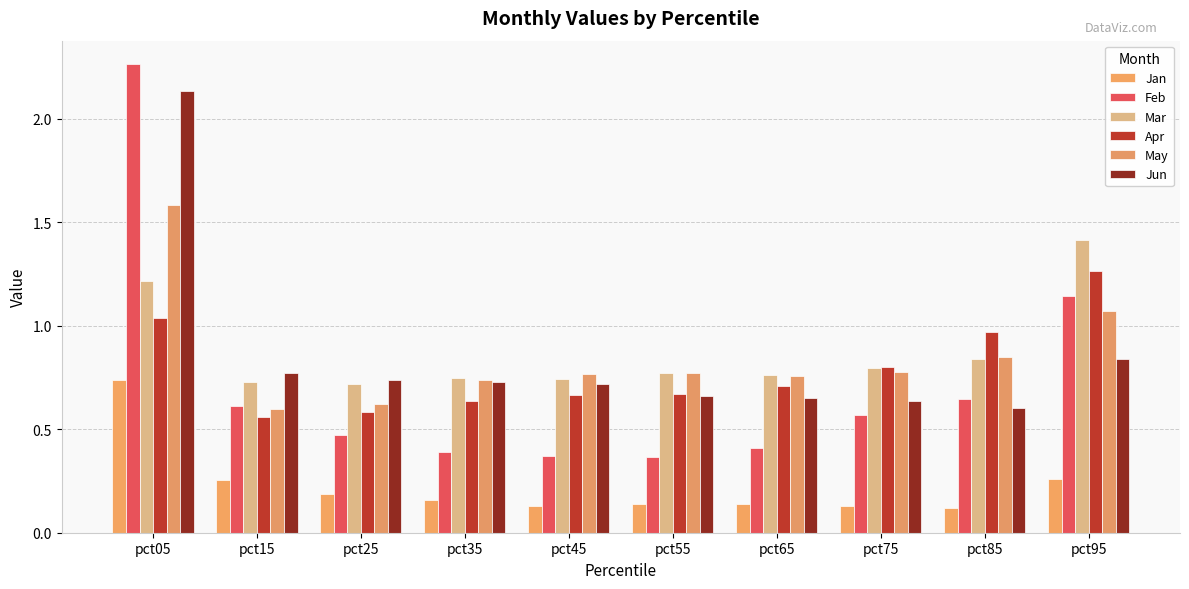

At which category is the sum across all series the highest?

pct05